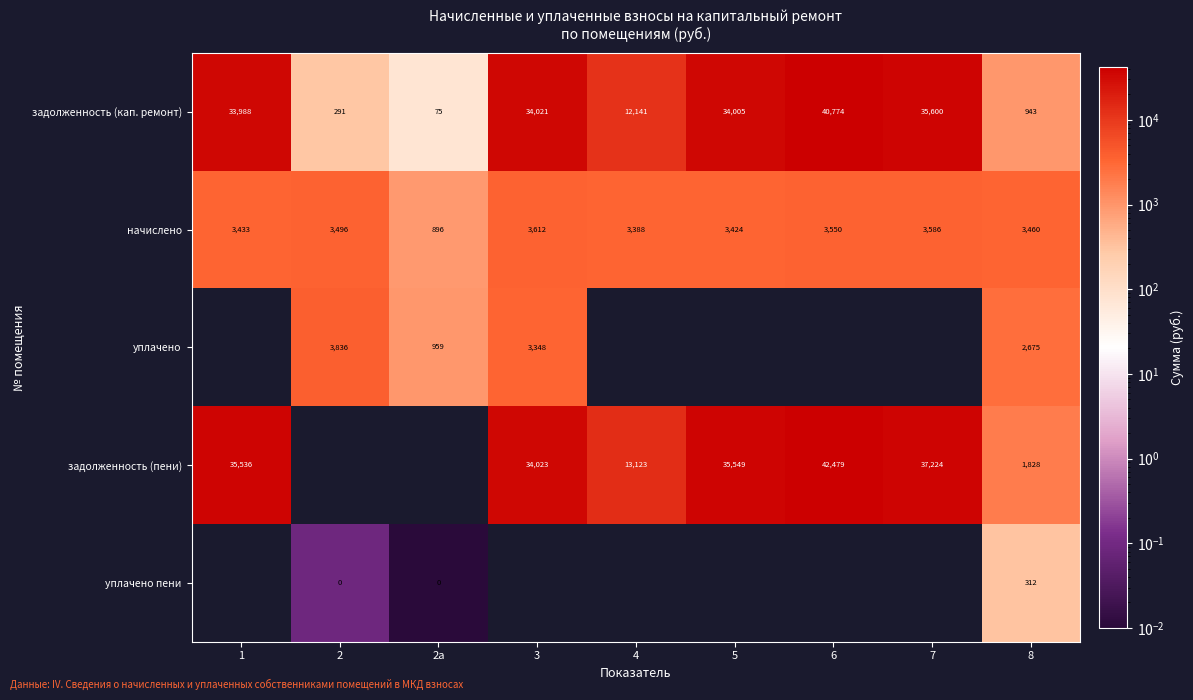

List the labels in order of задолженность (кап. ремонт) value, largest first.

6, 7, 3, 5, 1, 4, 8, 2, 2а